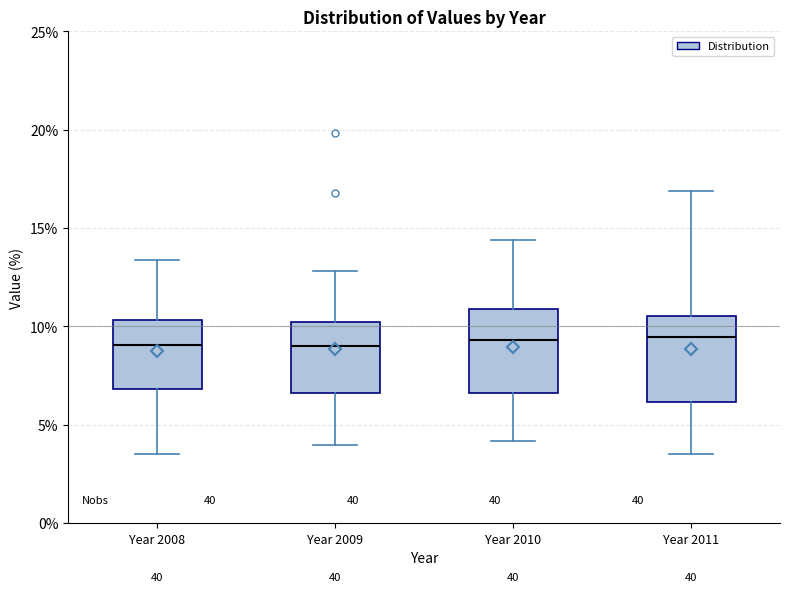

Reading left to right, transcribe this box plot: for each box, give where its median line is, the range the box spans, and where its two whiskers end, as read against the y-axis. The values are not printed on the chart, so give them approximately, as read against the axis.

Year 2008: median 9.0, box 7.0 to 10.5, whiskers 3.5 to 13.5
Year 2009: median 9.0, box 6.5 to 10.0, whiskers 4.0 to 13.0
Year 2010: median 9.5, box 6.5 to 11.0, whiskers 4.0 to 14.5
Year 2011: median 9.5, box 6.0 to 10.5, whiskers 3.5 to 17.0